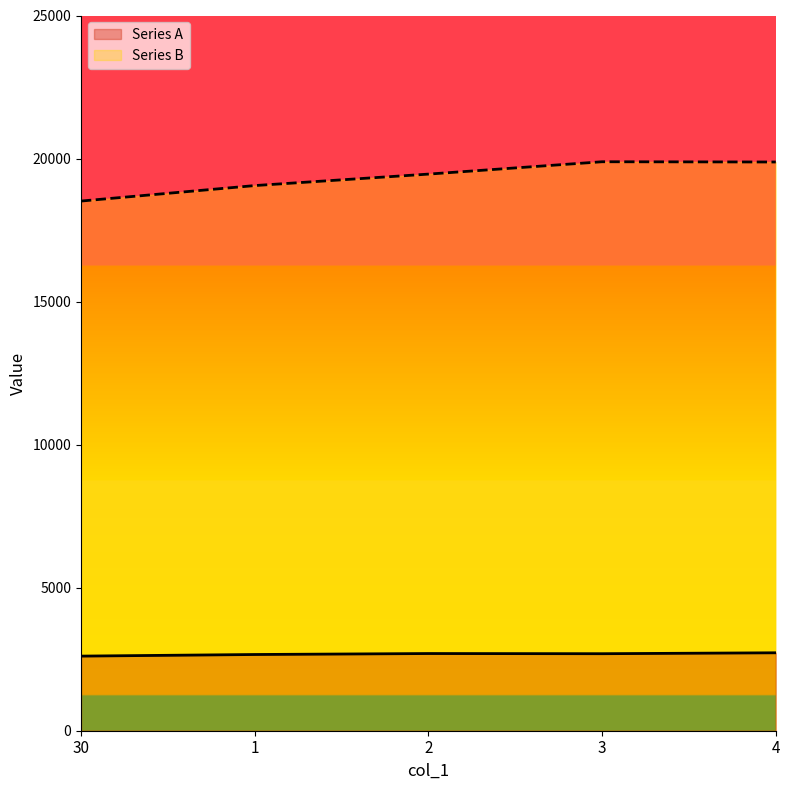

At which label does Series A first exceed 2692?

2